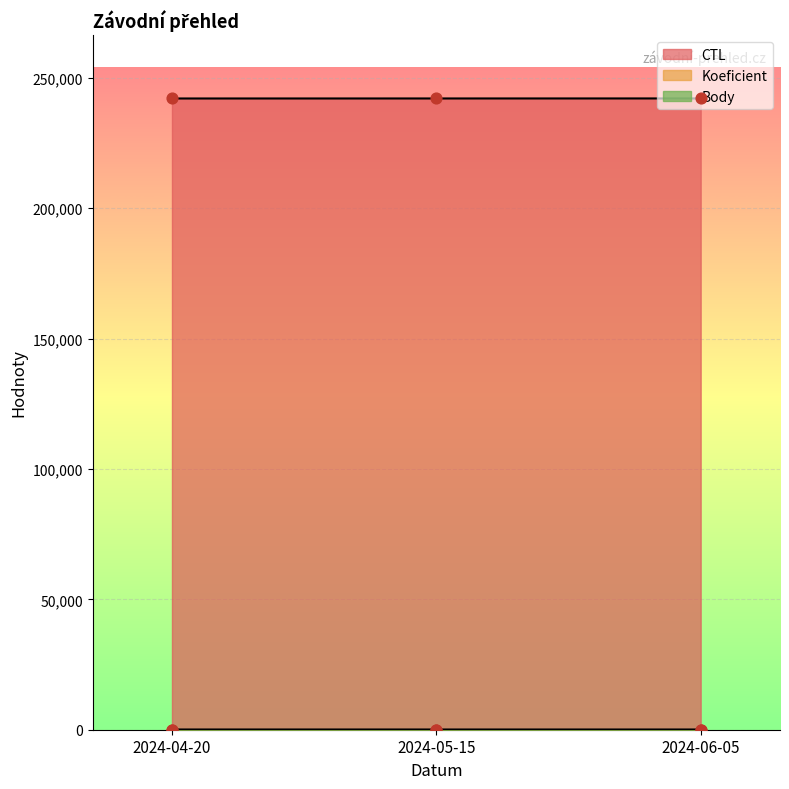

What are all the series names shown in the legend?

CTL, Koeficient, Body